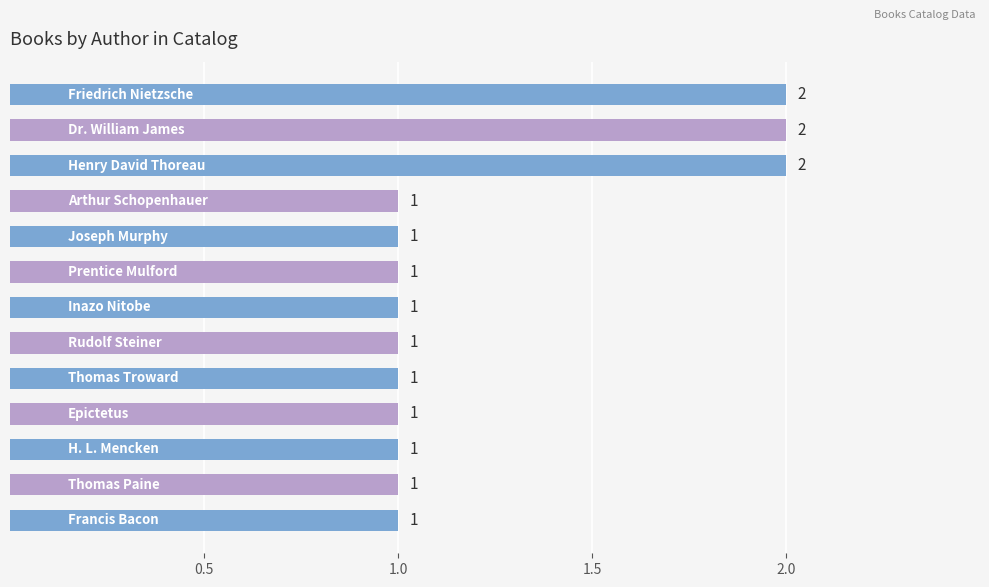

What is the maximum value shown in the chart?

2